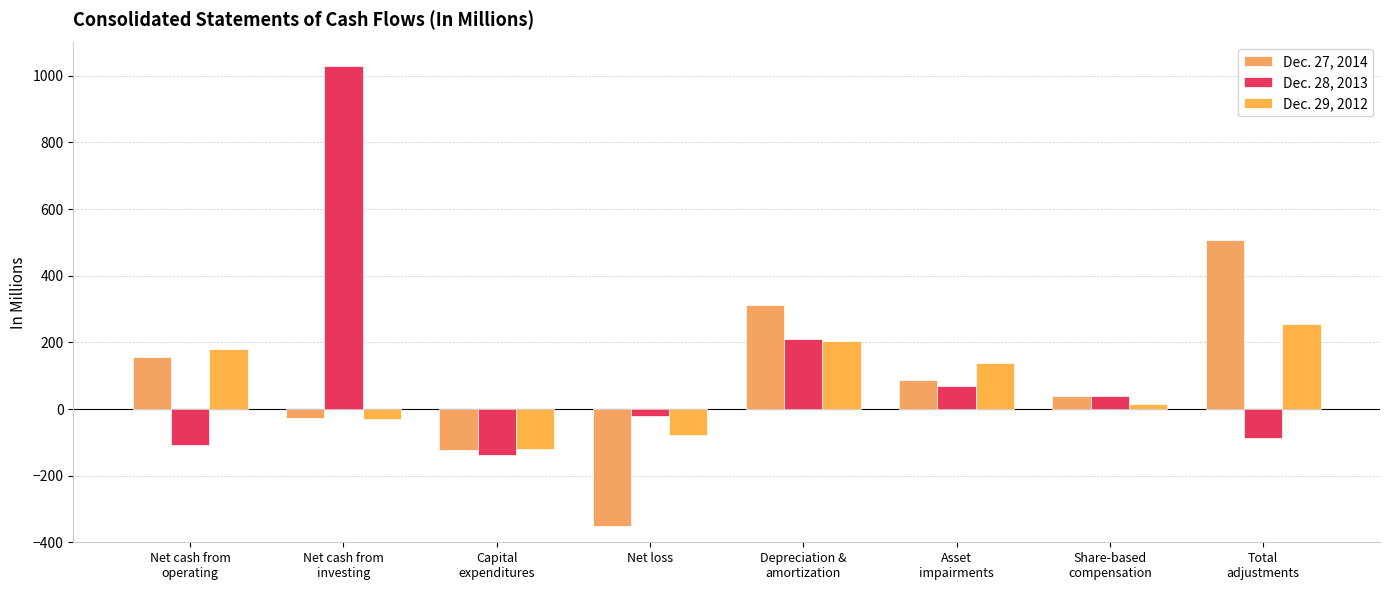

Reading right to left, what are all the values shown in this chart?

Dec. 27, 2014: 508	38	88	313	-352	-123	-28	156
Dec. 28, 2013: -87	38	70	209	-20	-137	1028	-107
Dec. 29, 2012: 256	14	139	203	-77	-120	-30	179